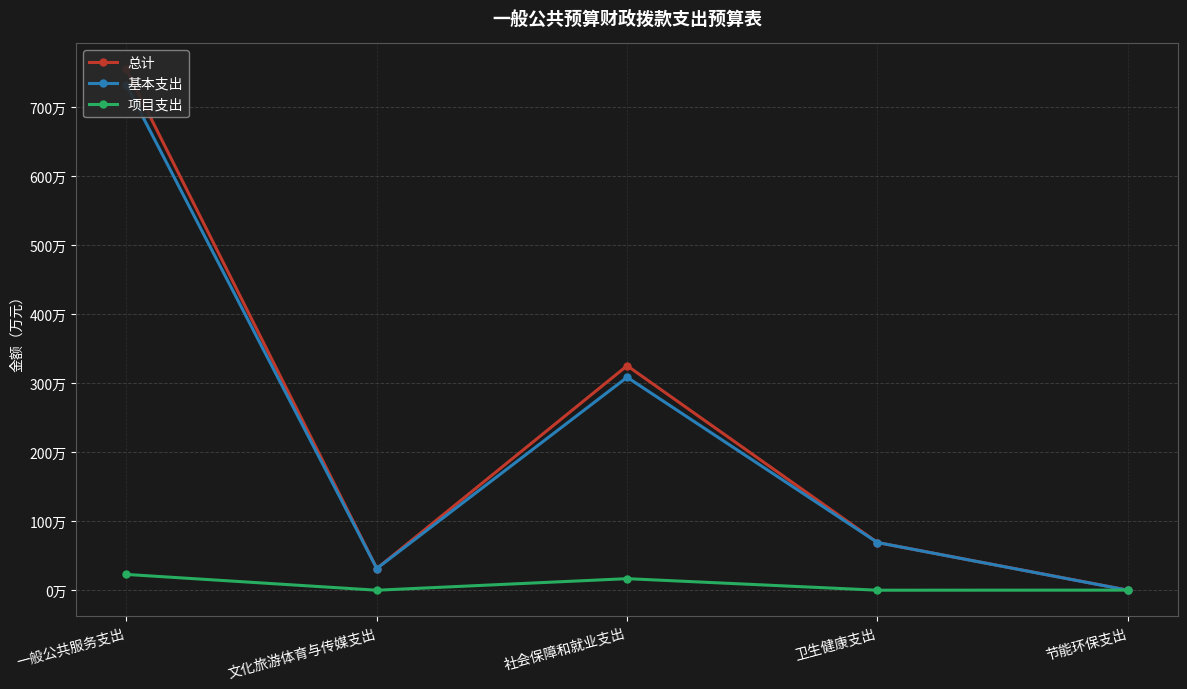

What is the sum of all 总计 values?

1181.1